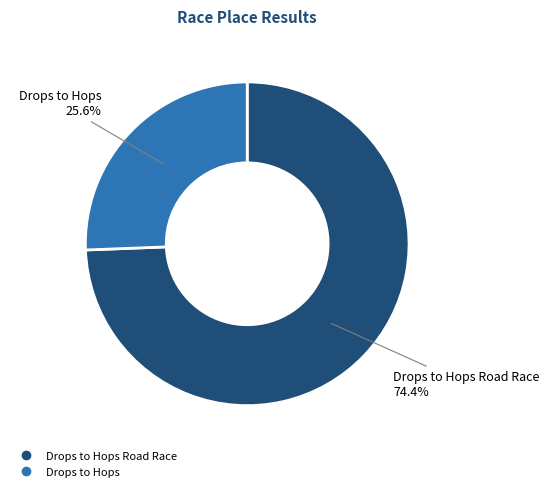

Is there any slice that represents more than half of the pie?

Yes